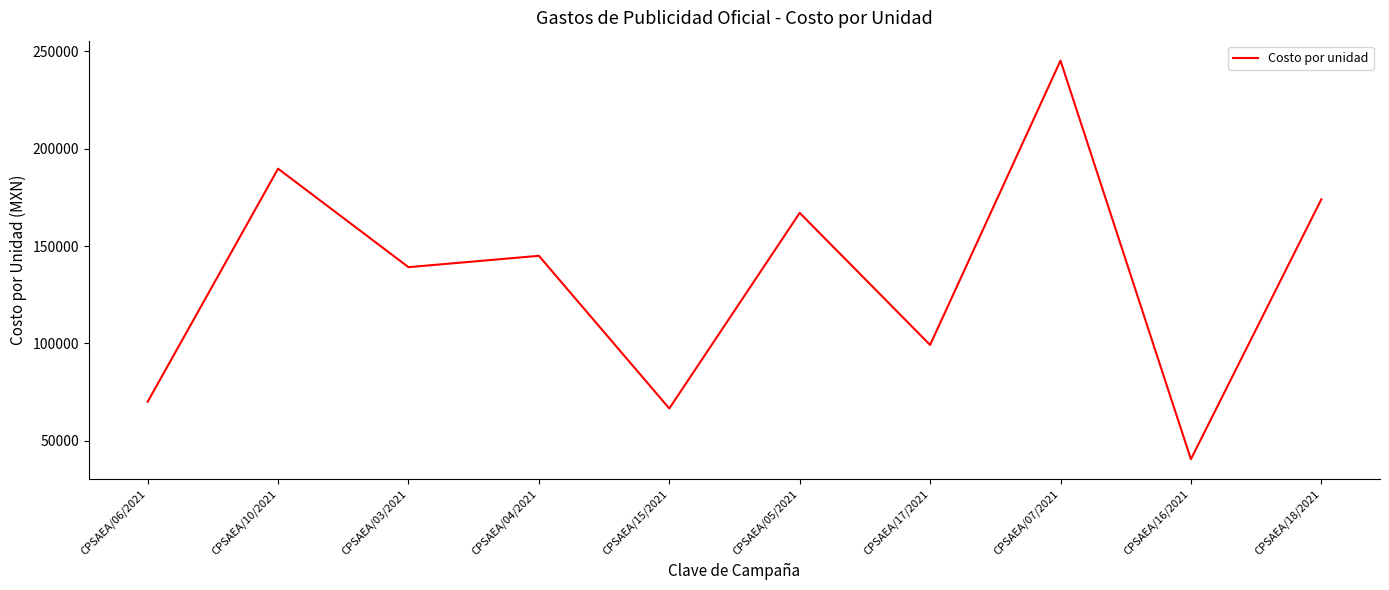

What position from the right is CPSAEA/17/2021?

4